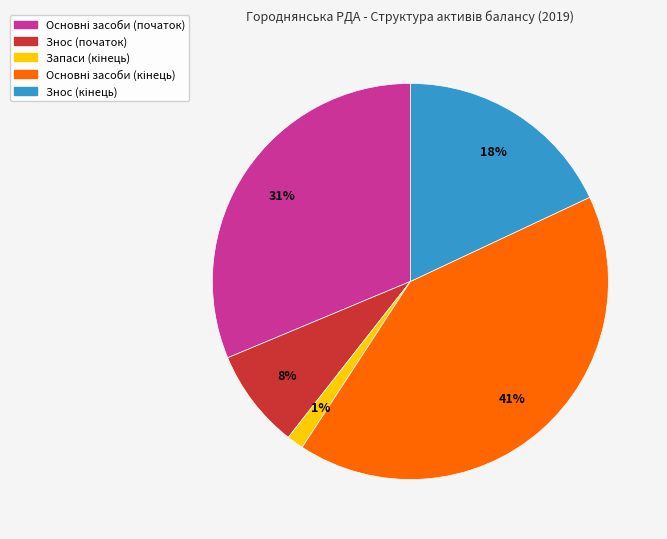

Is there any slice that represents more than half of the pie?

No